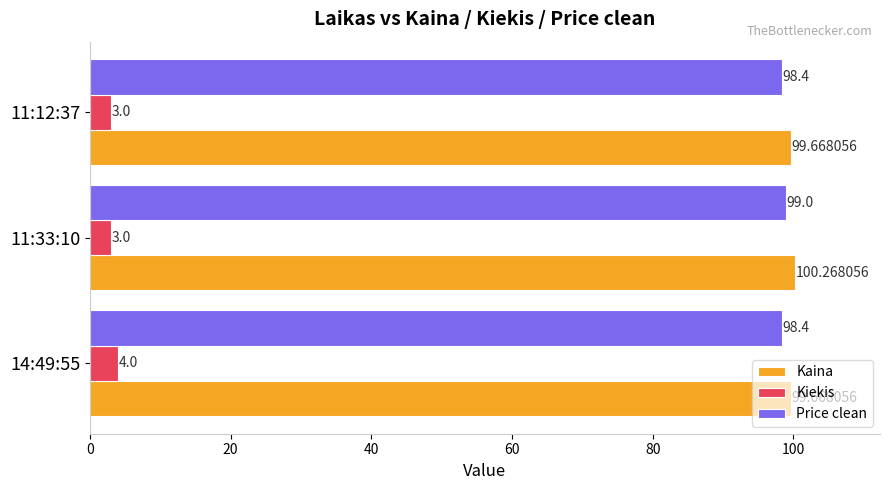

At which category is the sum across all series the highest?

11:33:10